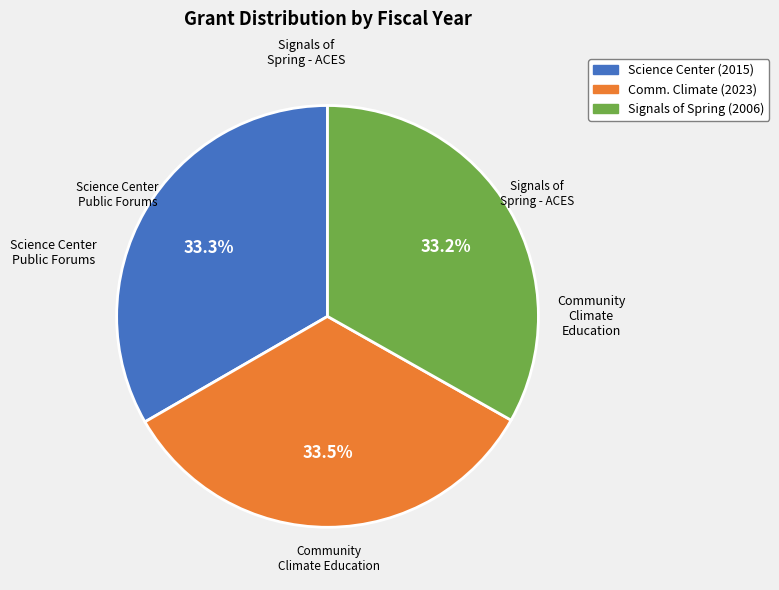

Does any single category account for the majority?

No